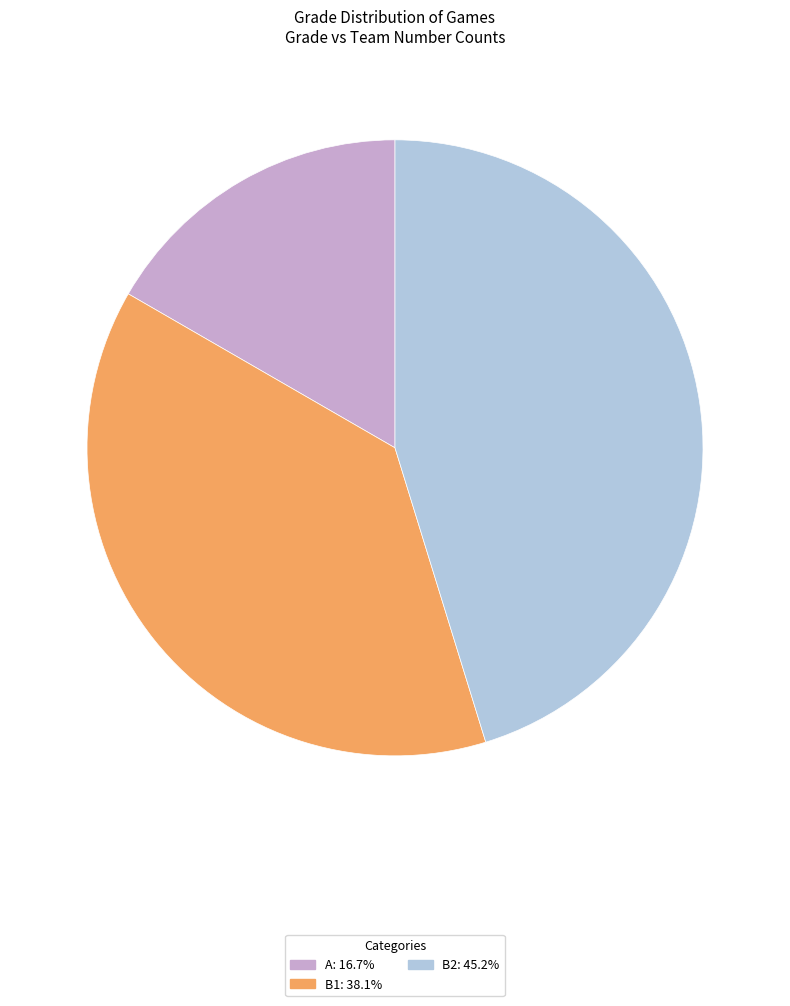

Is there a majority slice in this chart?

No